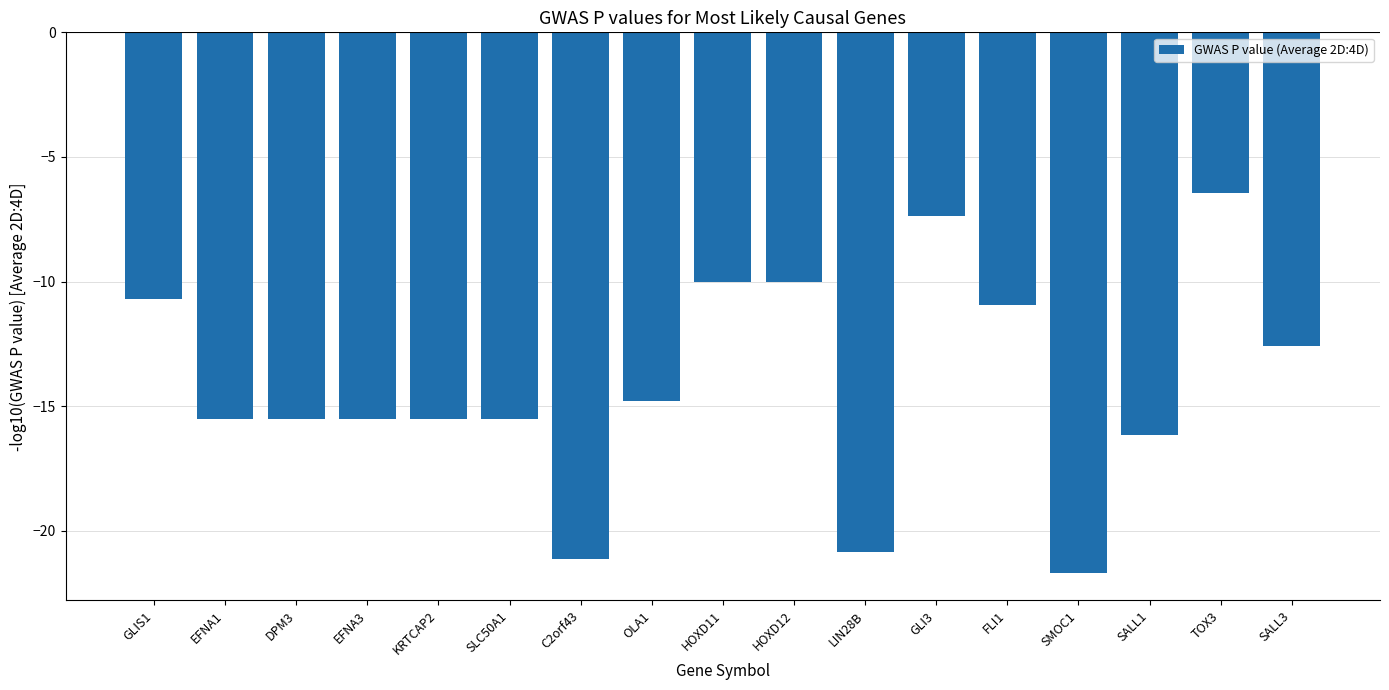

What is the change in value from EFNA3 to C2orf43?

-5.6